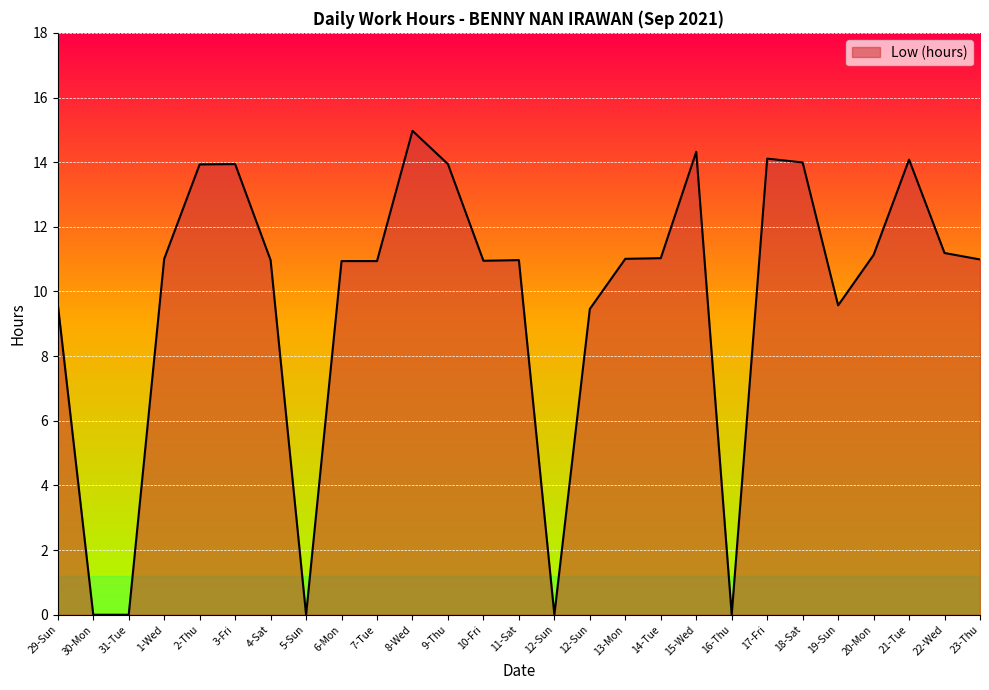

Rank the categories by value from lowest to highest.

30-Mon, 31-Tue, 5-Sun, 12-Sun, 16-Thu, 12-Sun, 19-Sun, 29-Sun, 6-Mon, 7-Tue, 10-Fri, 4-Sat, 11-Sat, 23-Thu, 1-Wed, 13-Mon, 14-Tue, 20-Mon, 22-Wed, 2-Thu, 3-Fri, 9-Thu, 18-Sat, 21-Tue, 17-Fri, 15-Wed, 8-Wed